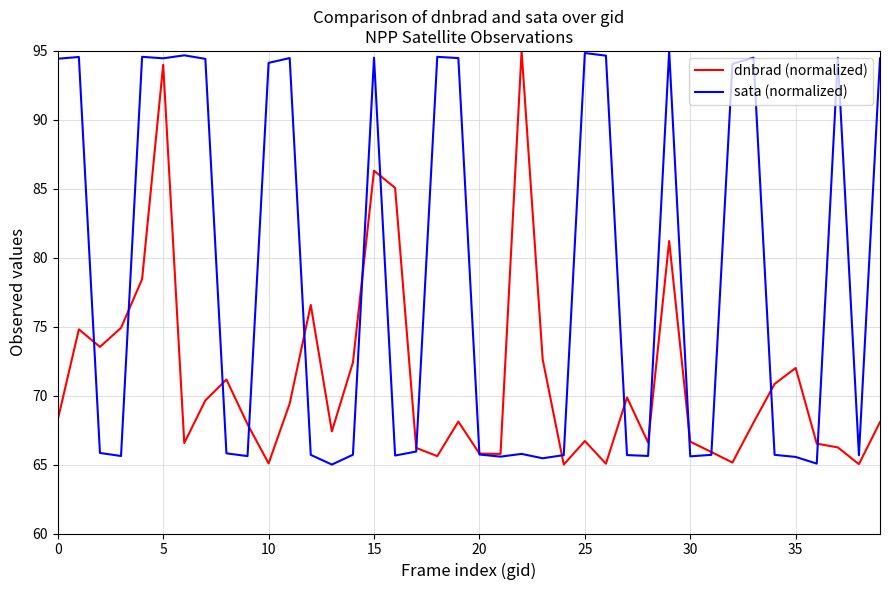

What is the smallest value displayed?

65.0